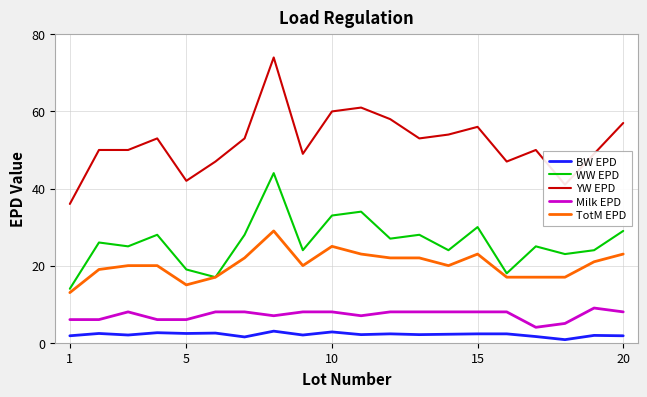

List the series in order of their peak value, lowest first.

BW EPD, Milk EPD, TotM EPD, WW EPD, YW EPD